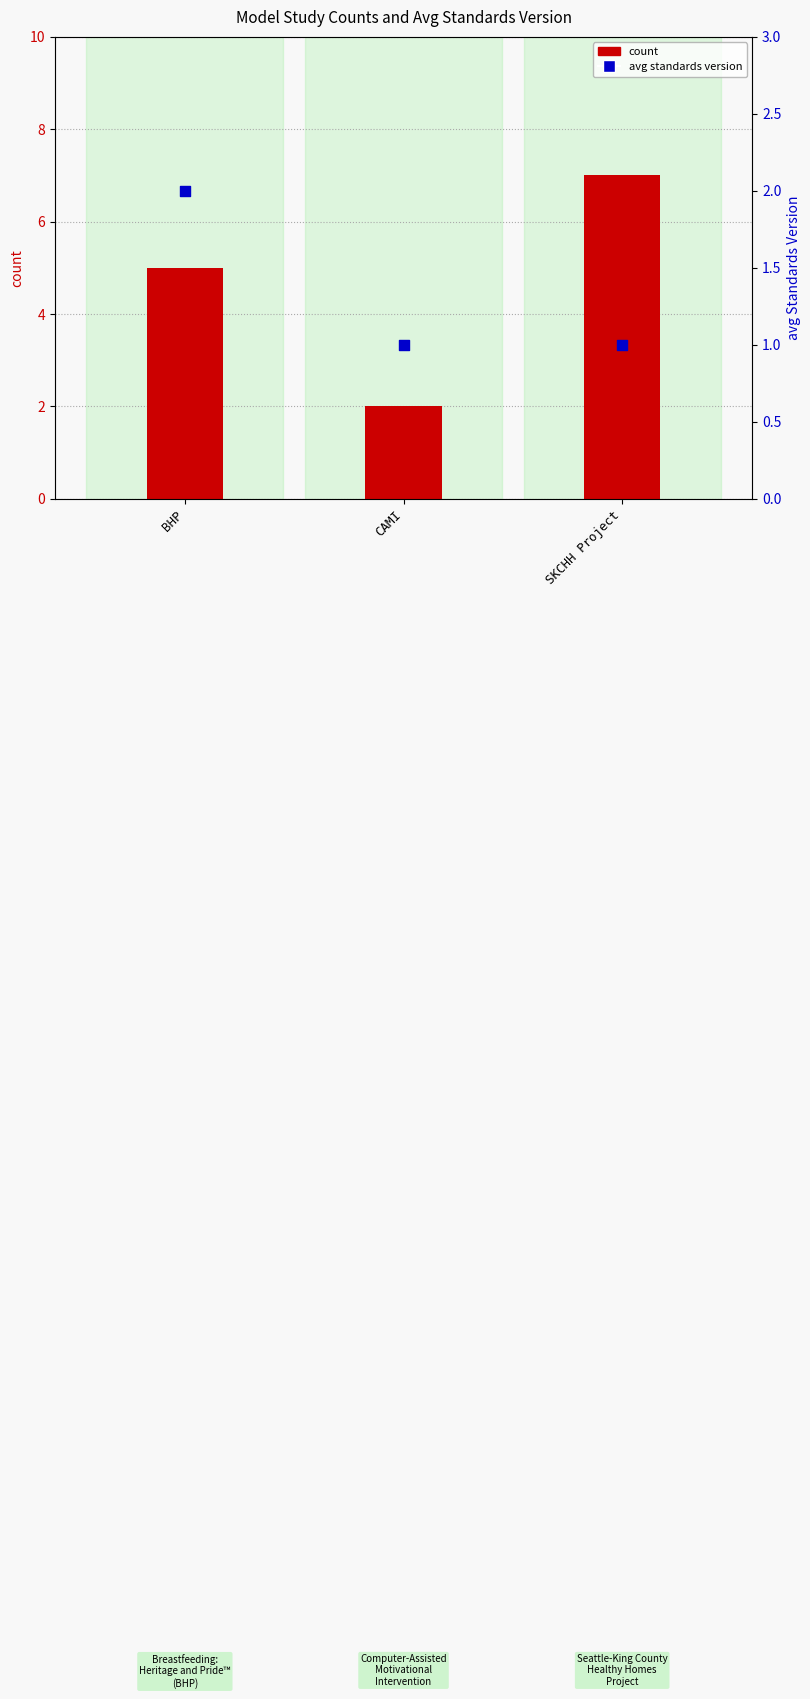

Is the value of avg standards version at CAMI greater than the value of count at SKCHH Project?

No